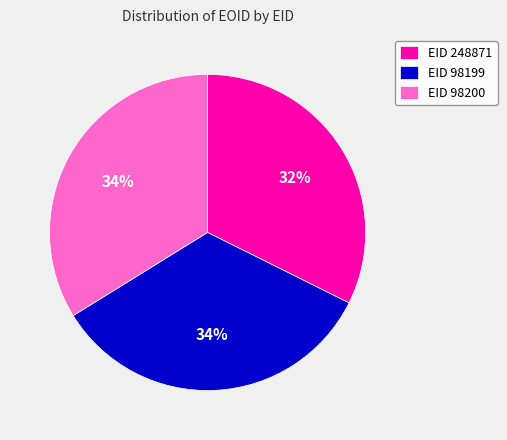

What is the smallest slice in the pie chart?

EID 248871